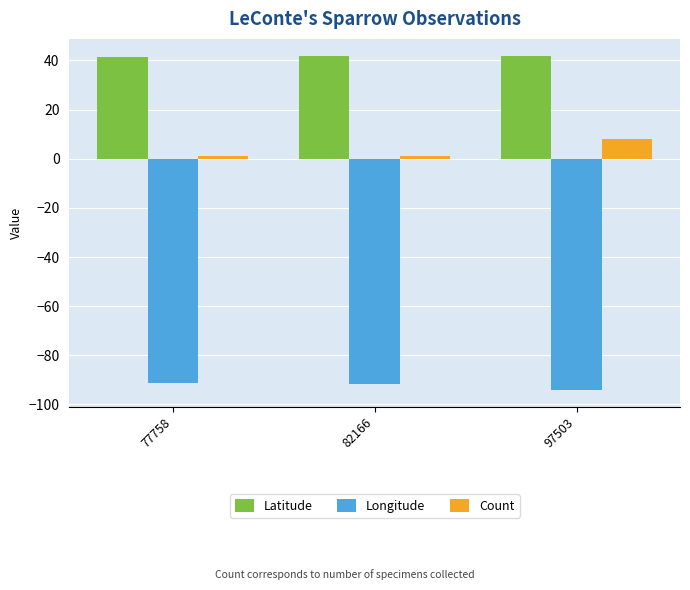

List the series in order of their peak value, highest first.

Latitude, Count, Longitude